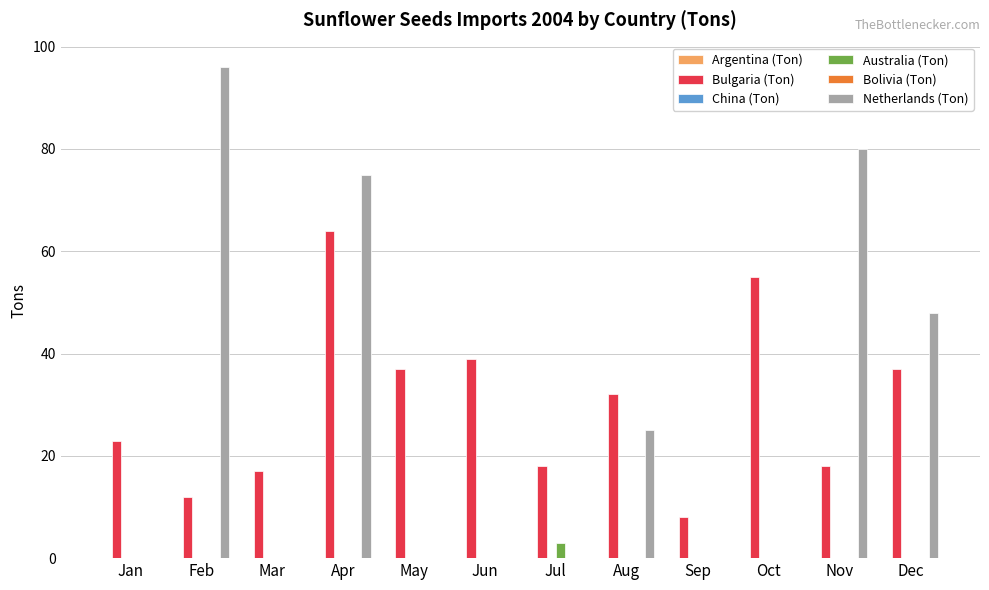

What is the maximum value for Bulgaria (Ton)?

64